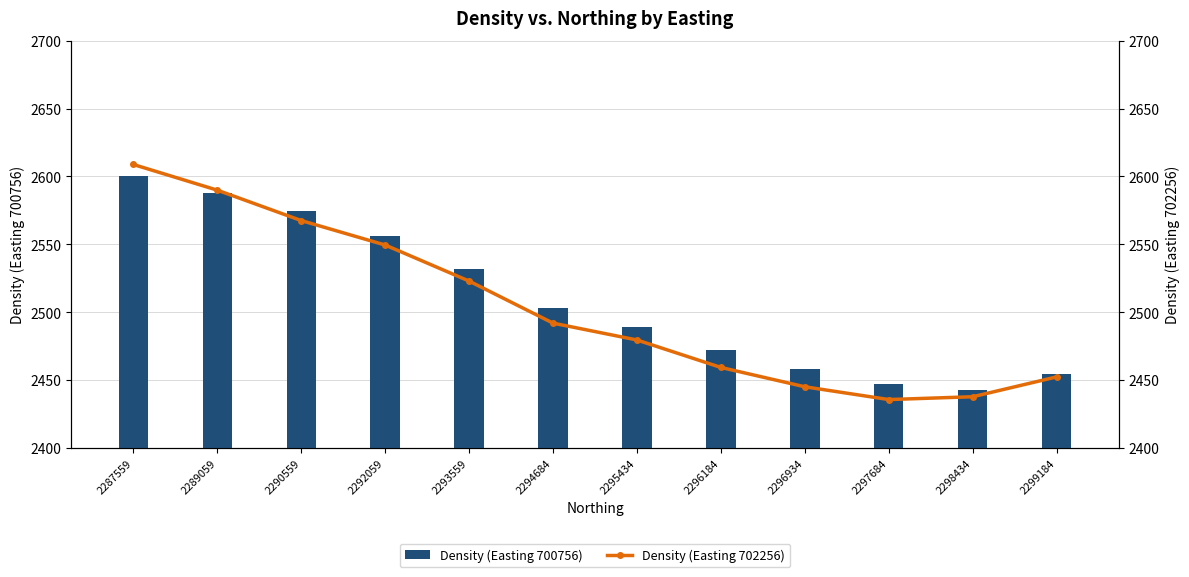

Read the Density (Easting 702256) value at 2290559.

2567.5